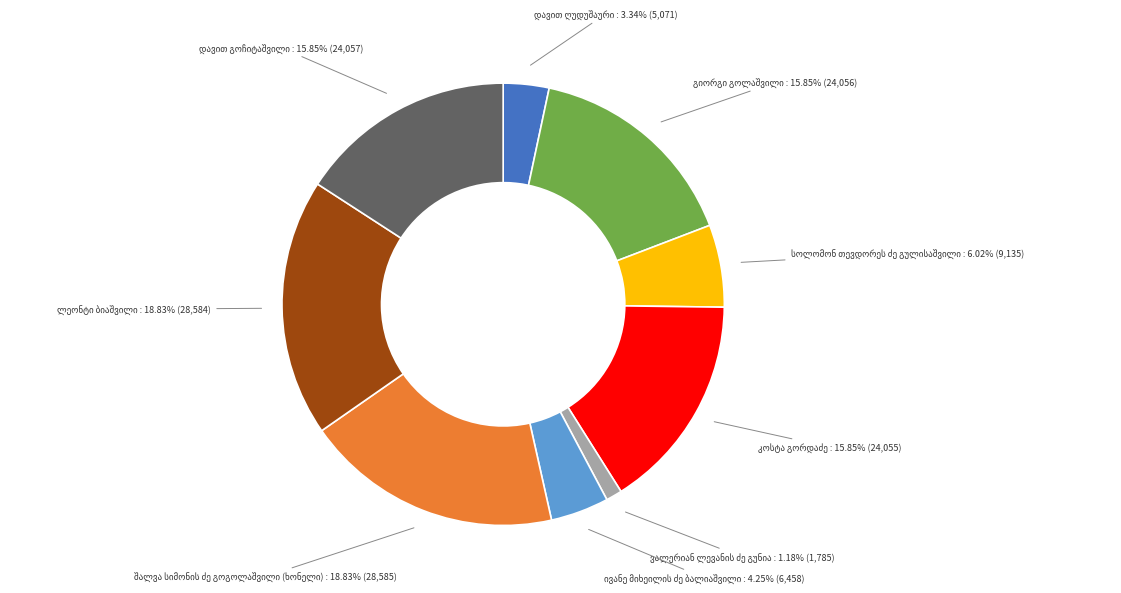

Is there any slice that represents more than half of the pie?

No